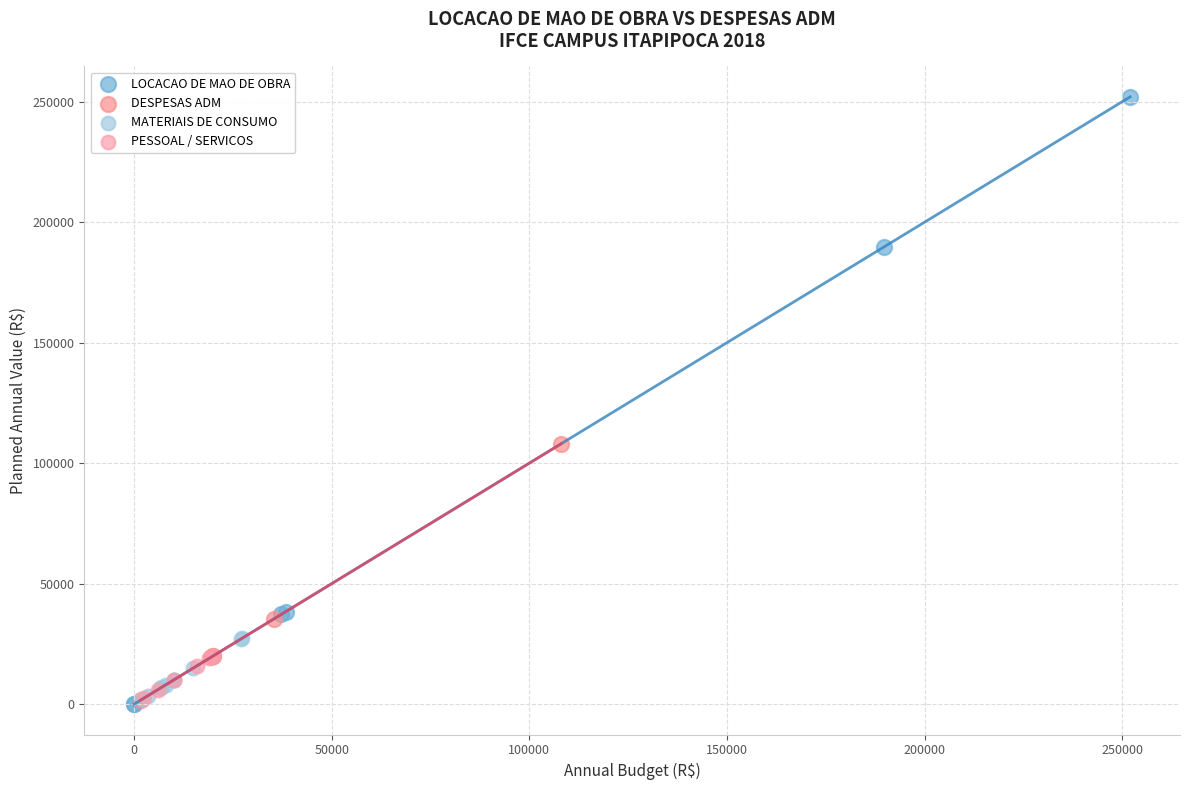

Which series reaches the maximum Y coordinate?

LOCACAO DE MAO DE OBRA